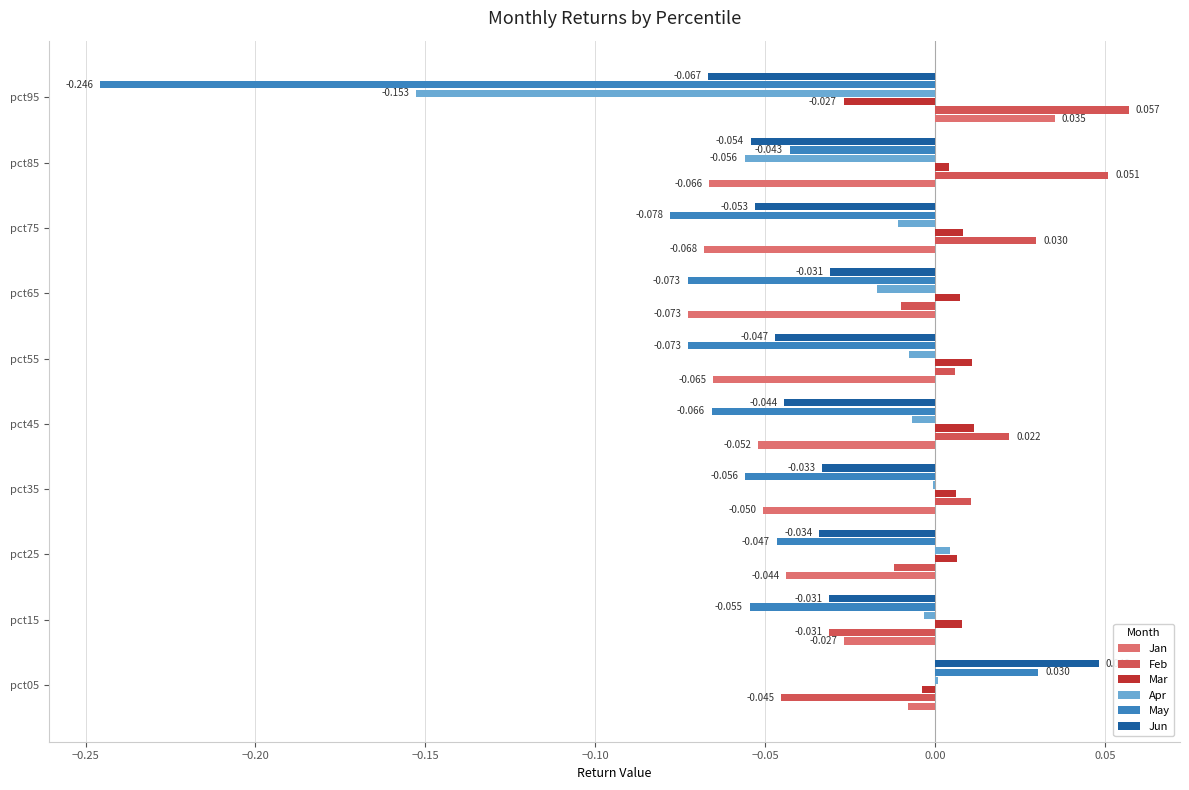

Is the value of Mar at pct25 greater than the value of Apr at pct95?

Yes